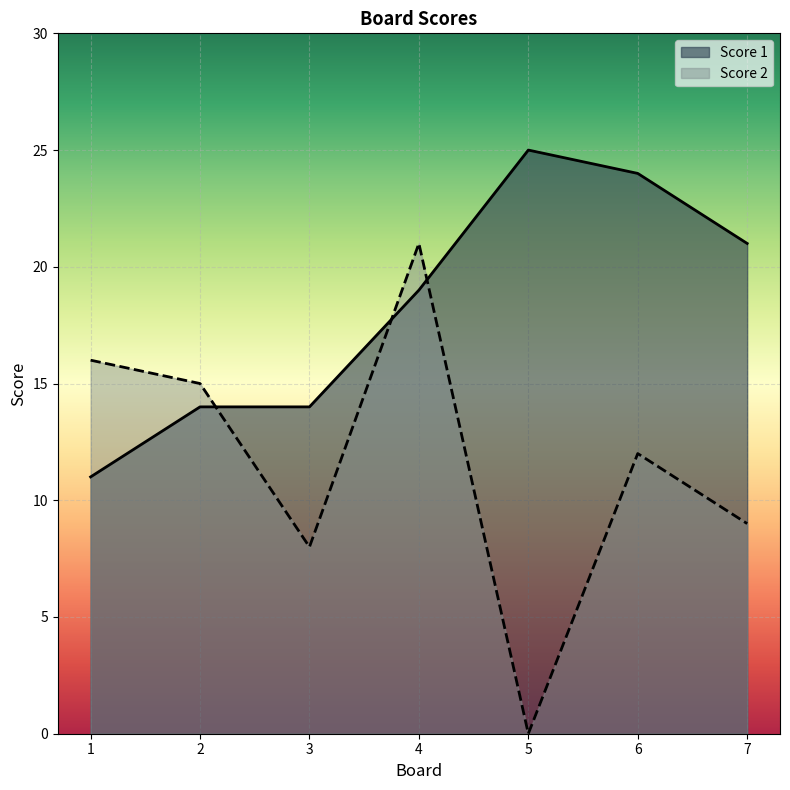

What is the sum of all Score 1 values?

128